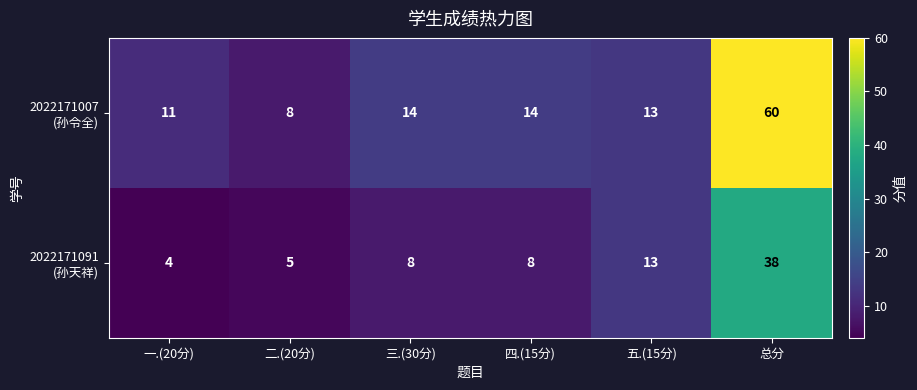

At which category is the sum across all series the highest?

总分